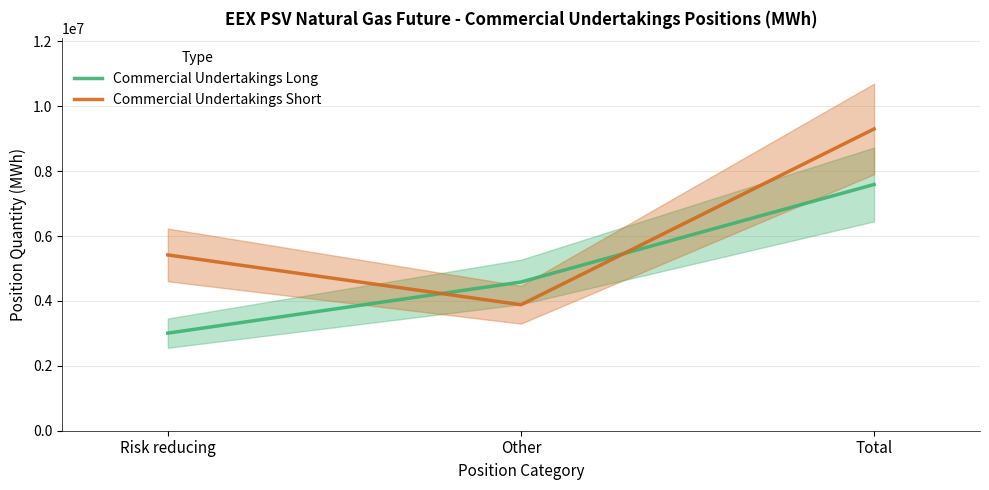

Is it true that Commercial Undertakings Long equals 7589496 at Total?

True